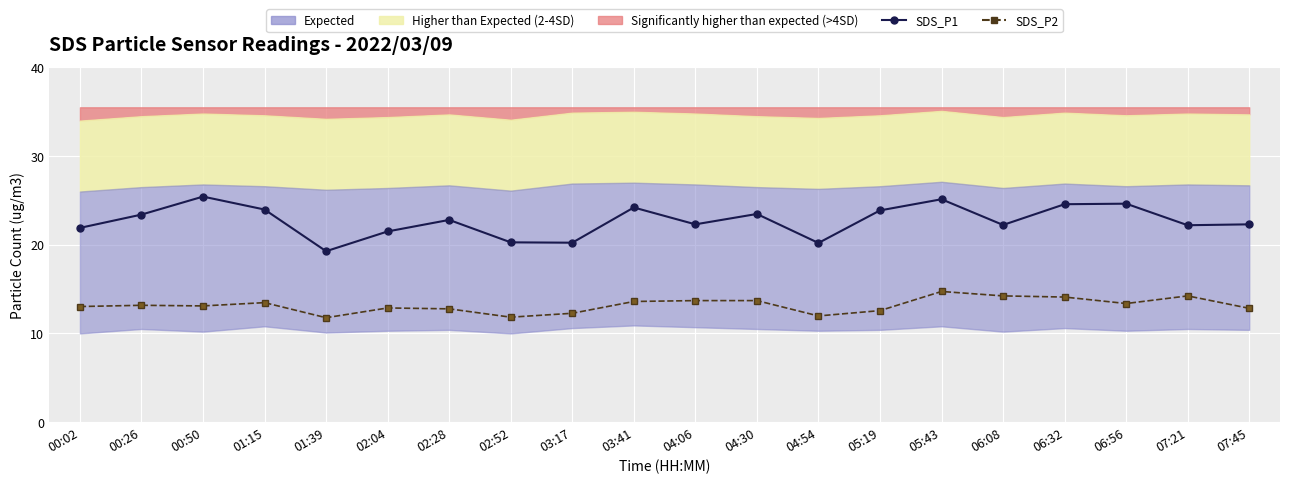

Where is SDS_P2 nearest to the value 13?

00:02